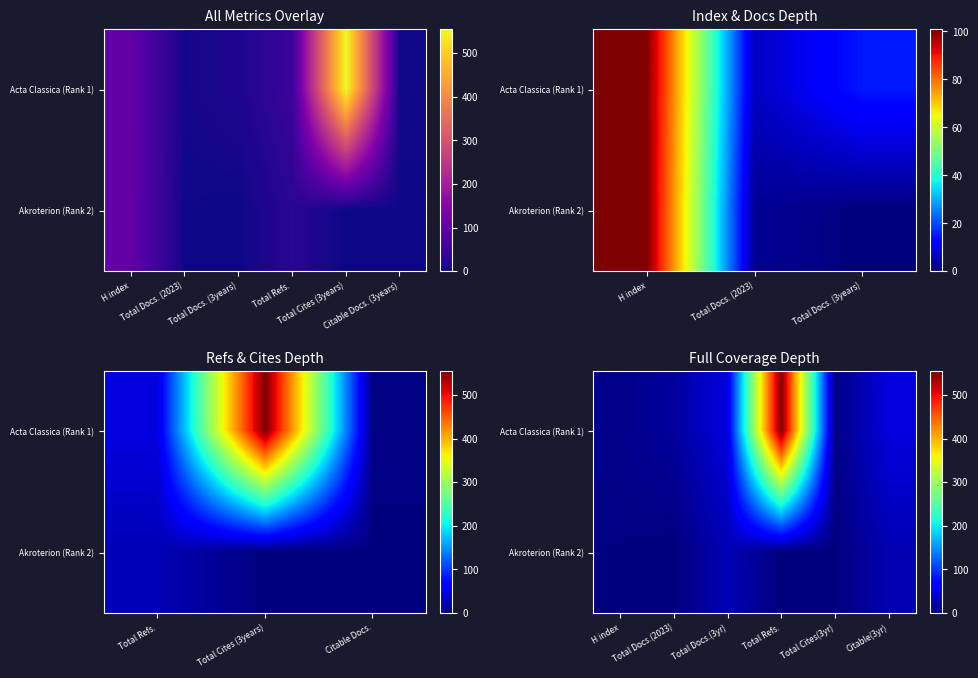

What is the maximum value for Acta Classica (Rank 1)?

555